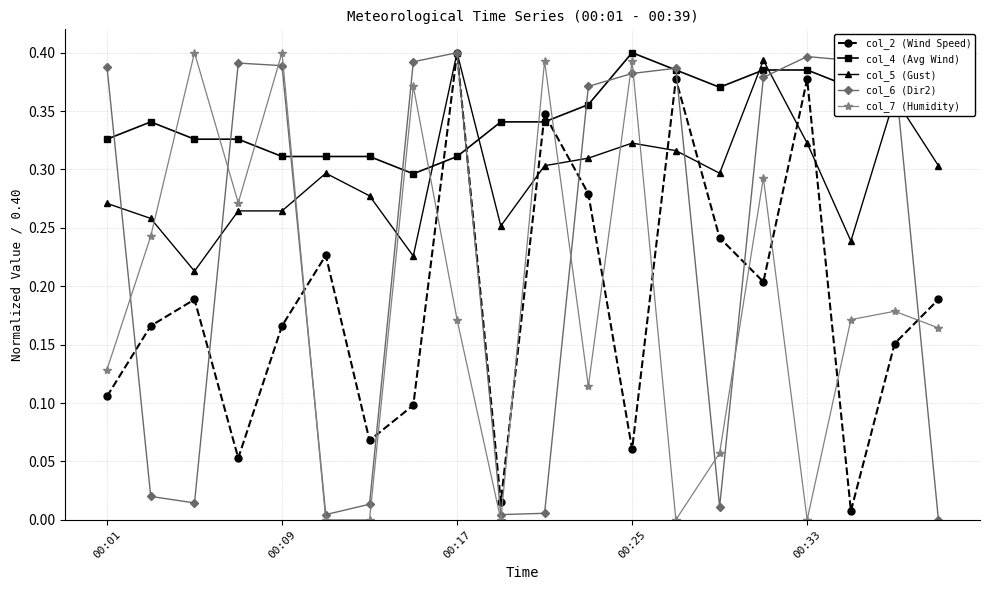

Which series has the largest total across all categories?

col_4 (Avg Wind)